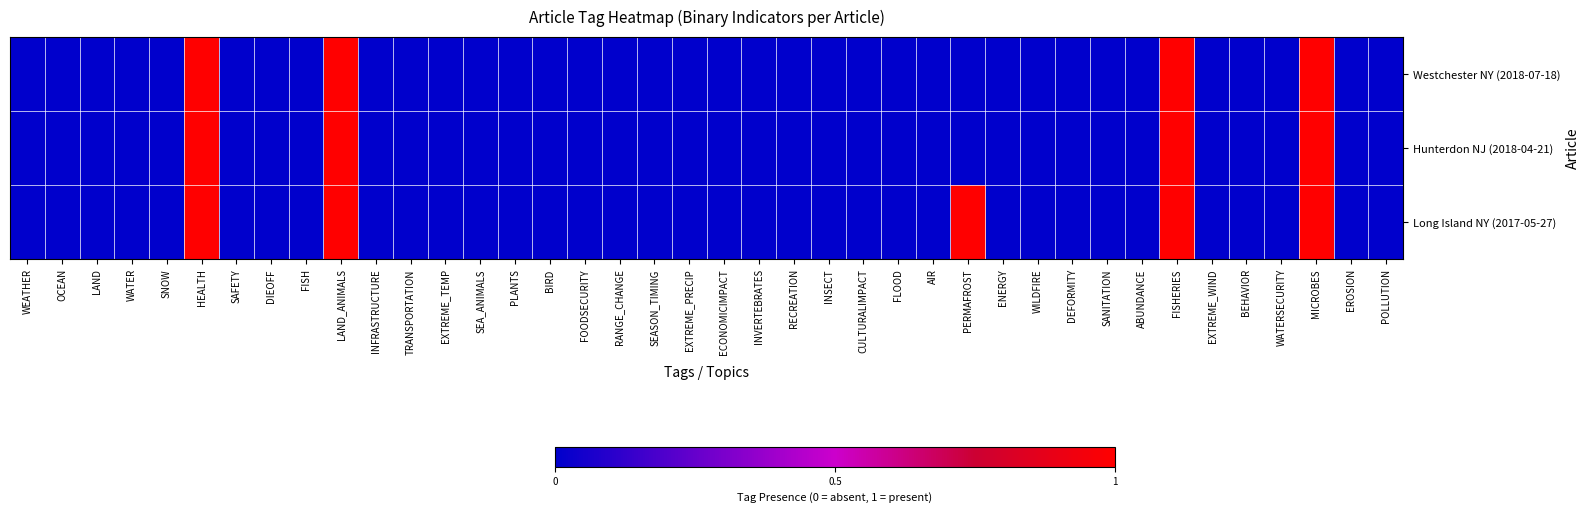

Which series has the widest spread of values?

Westchester NY (2018-07-18)